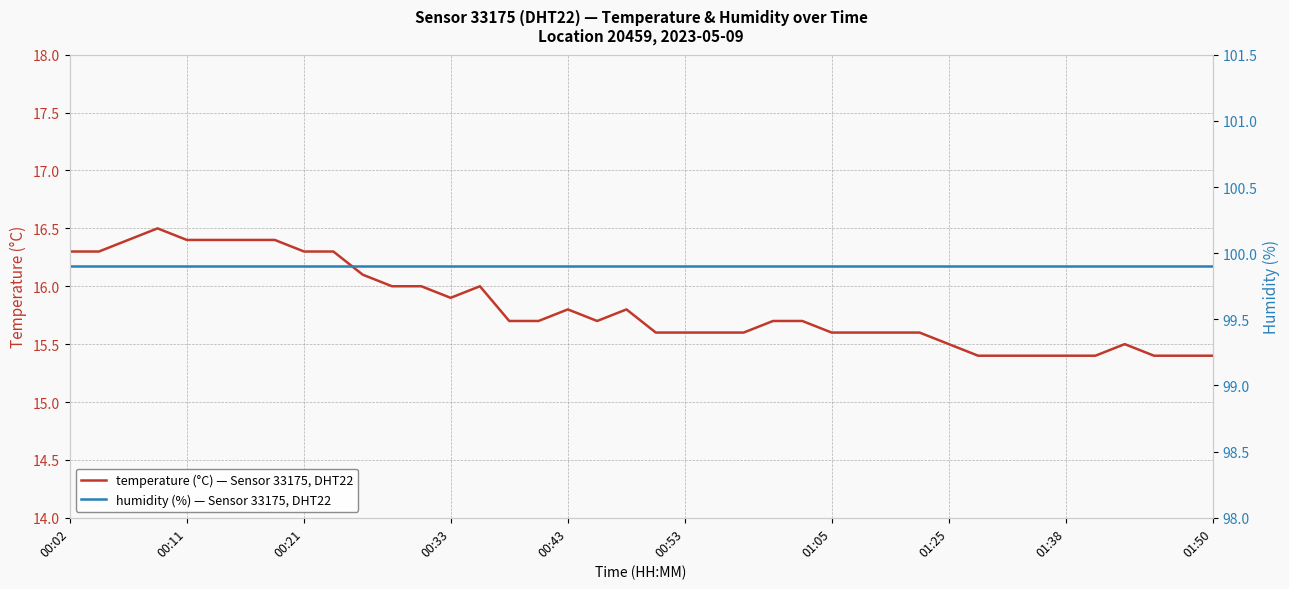

List the series in order of their peak value, lowest first.

temperature, humidity